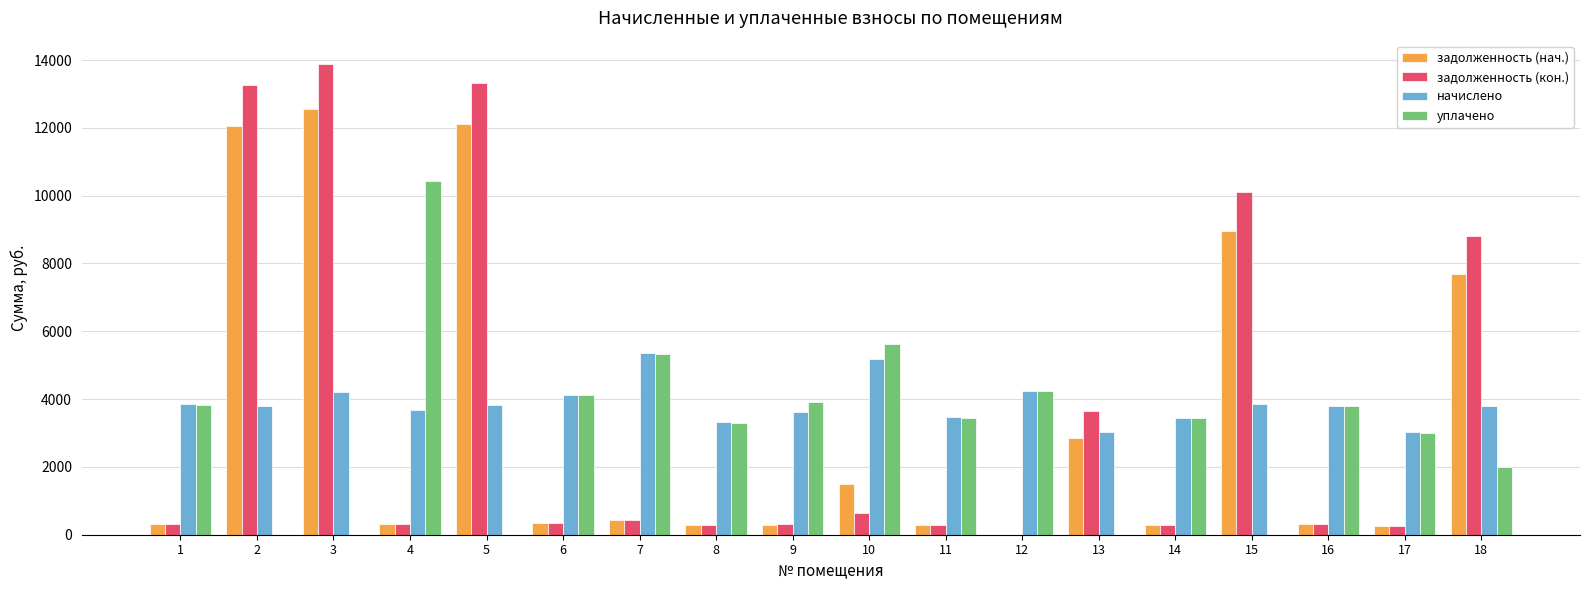

What is the sum of all начислено values?

69629.2